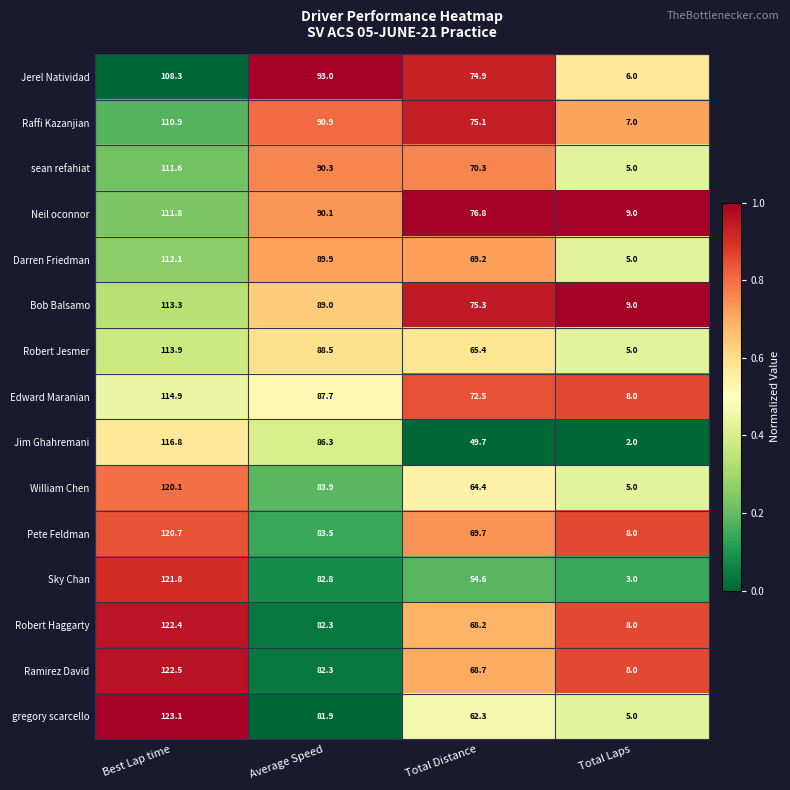

The Ramirez David series shows 82.3 at Average Speed. True or false?

True